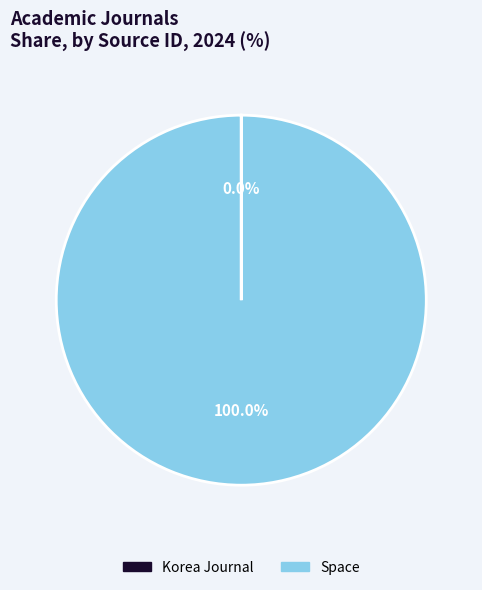

Which slice represents more than half of the pie?

Space